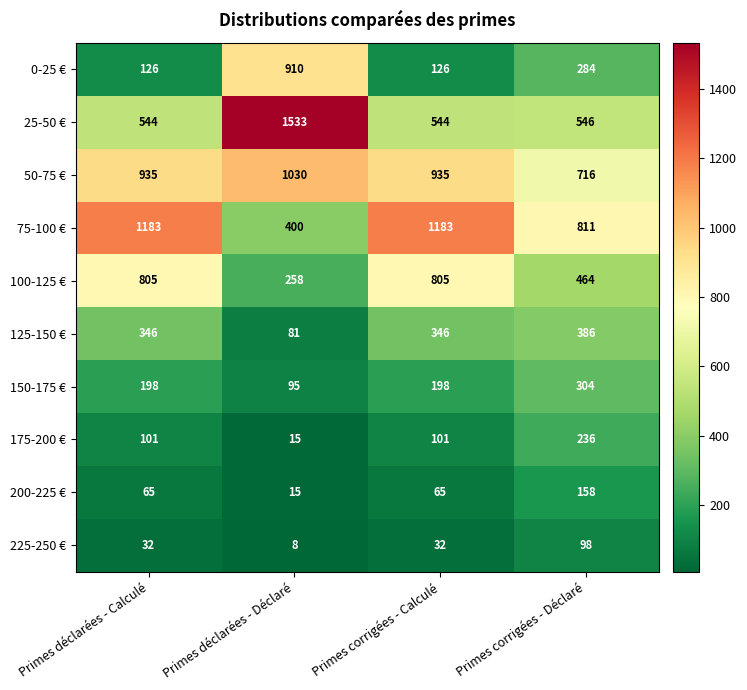

What is the sum of the 150-175 € values at Primes déclarées - Déclaré and Primes corrigées - Calculé?

293